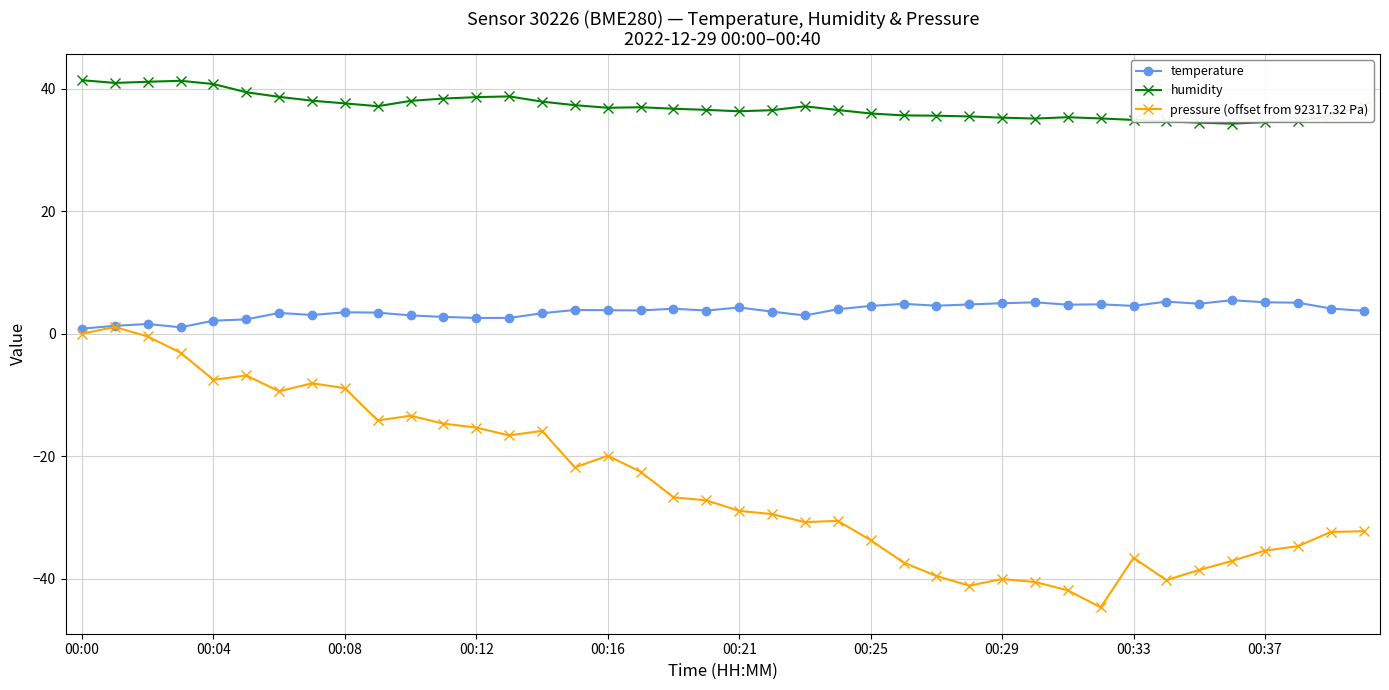

Rank the series by their average value, from lowest to highest.

pressure (offset from 92317.32 Pa), temperature, humidity